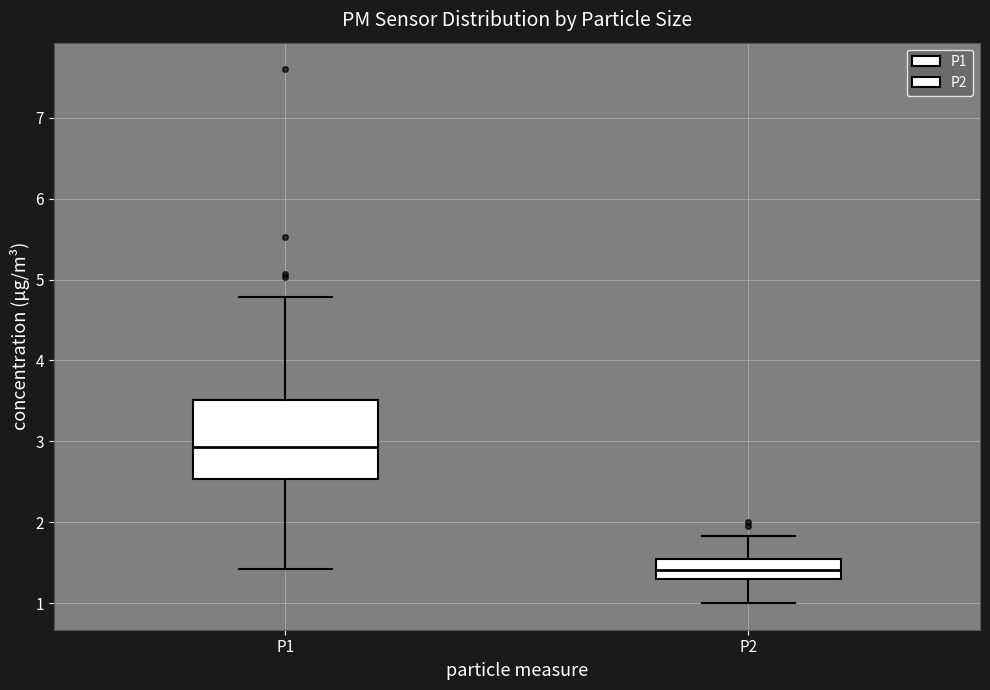

Reading left to right, read every box against the y-axis: the position of its median line, the range the box covers, and the ends of its whiskers. The values are not printed on the chart, so give them approximately, as read against the axis.

P1: median 2.9, box 2.5 to 3.5, whiskers 1.4 to 4.8
P2: median 1.4, box 1.3 to 1.6, whiskers 1.0 to 1.8